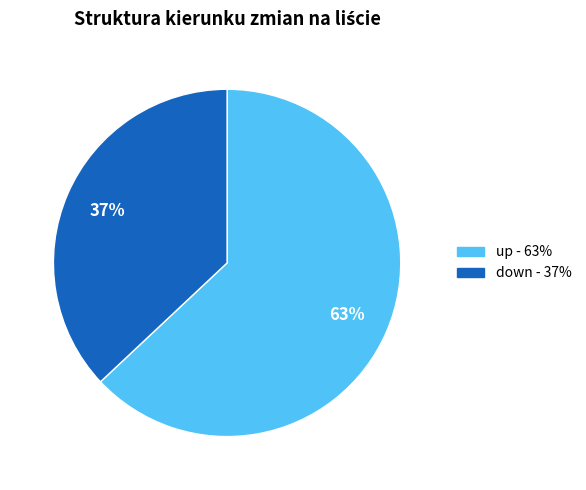

Do up and down together represent more than half of the pie?

Yes